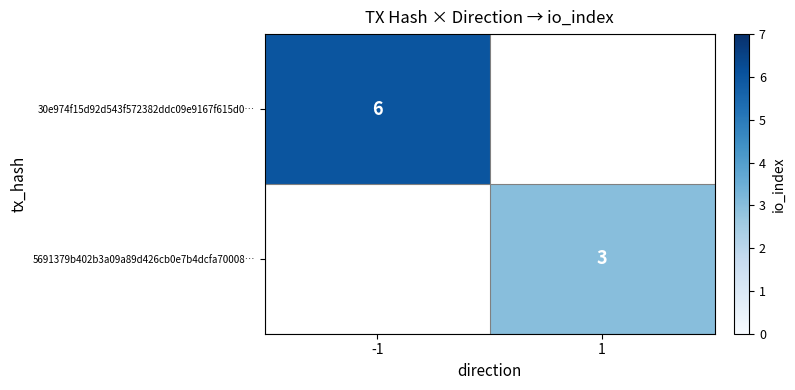

The 5691379b402b3a09a89d426cb0e7b4dcfa70008… series shows 4 at 1. True or false?

False